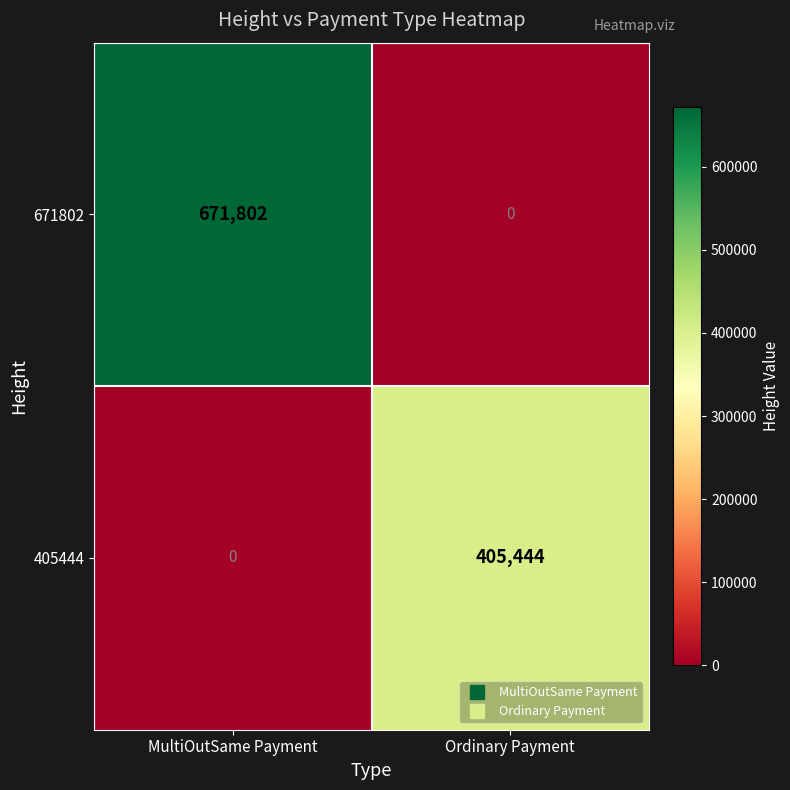

What is the spread (max minus min) of values at MultiOutSame Payment?

671802